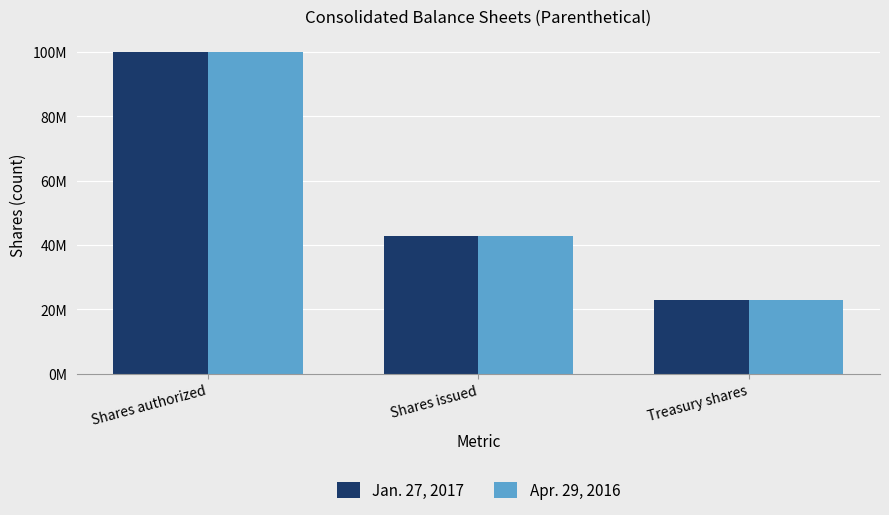

What is the approximate value of Apr. 29, 2016 at Shares authorized?

100000000